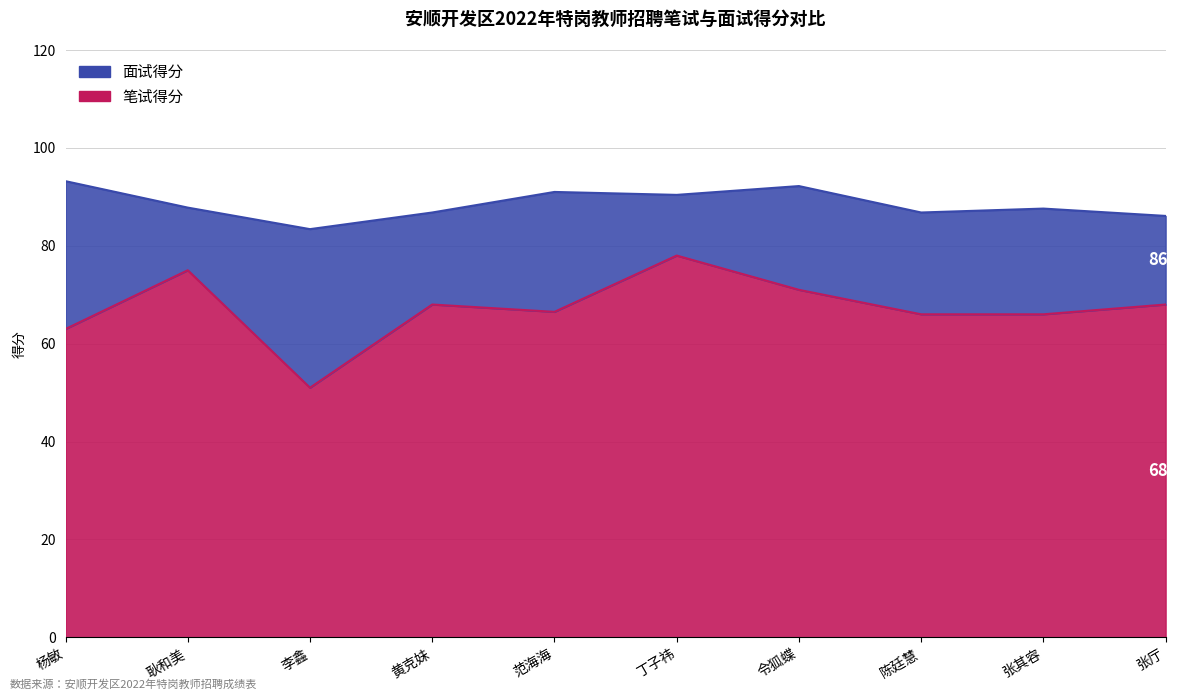

The value of 笔试得分 at 丁子祎 is 26.0. True or false?

False